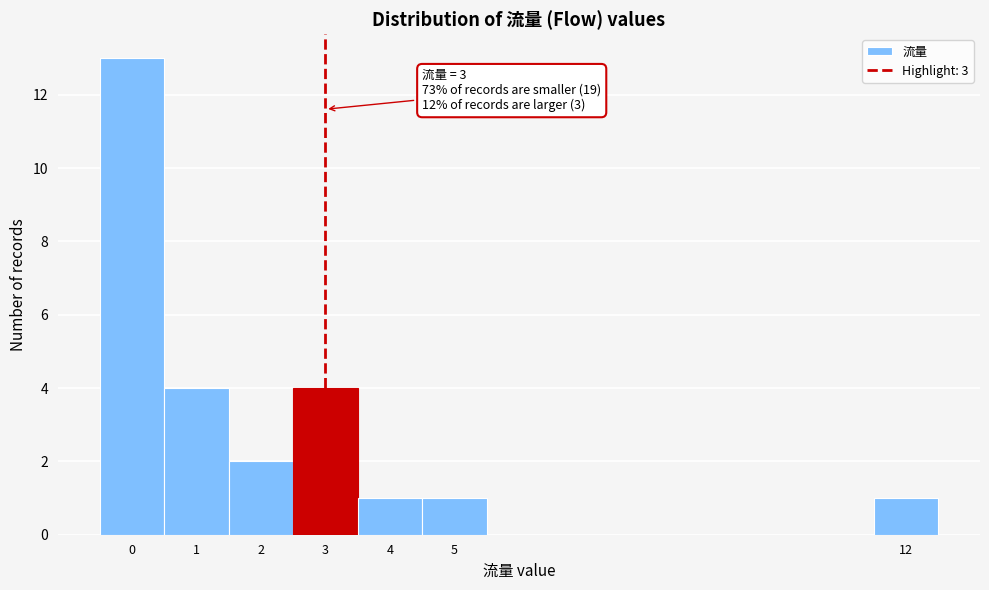

Over which range of the x-axis is the bar tallest?

-0.5 to 0.5